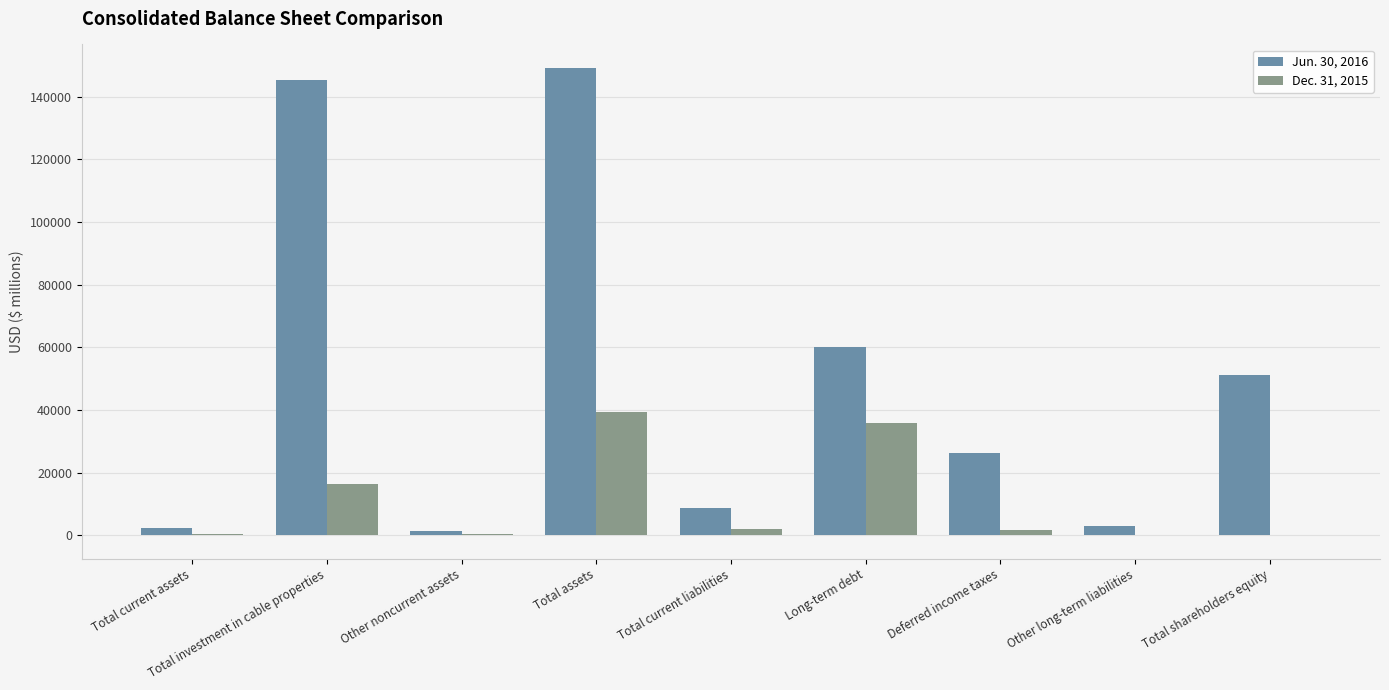

How many data points does each series have?

9